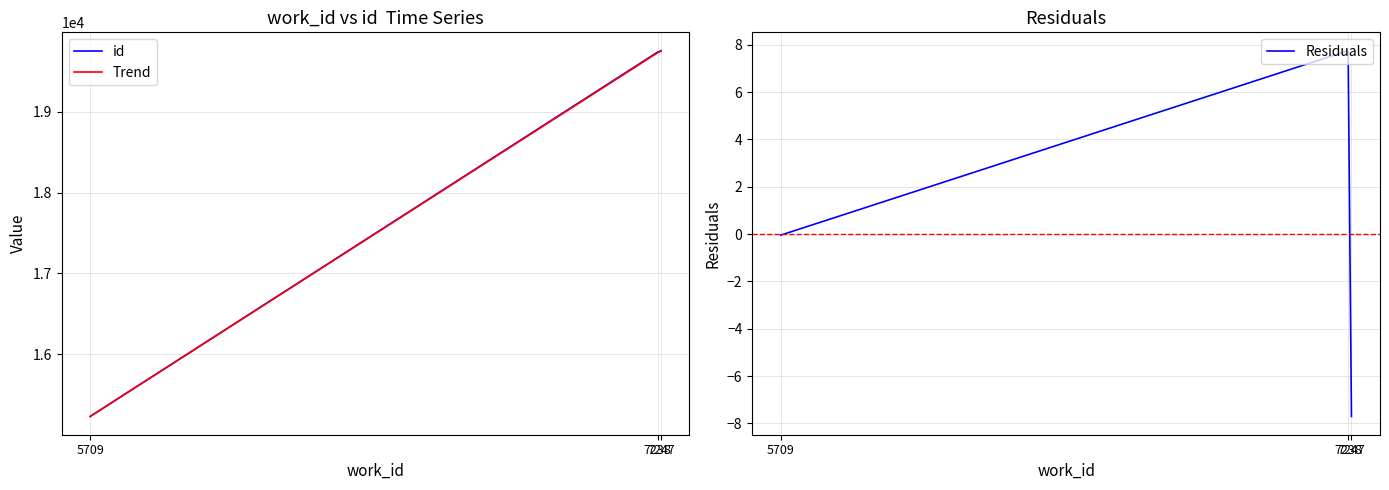

What is the total value across all series at 7247?

39494.0